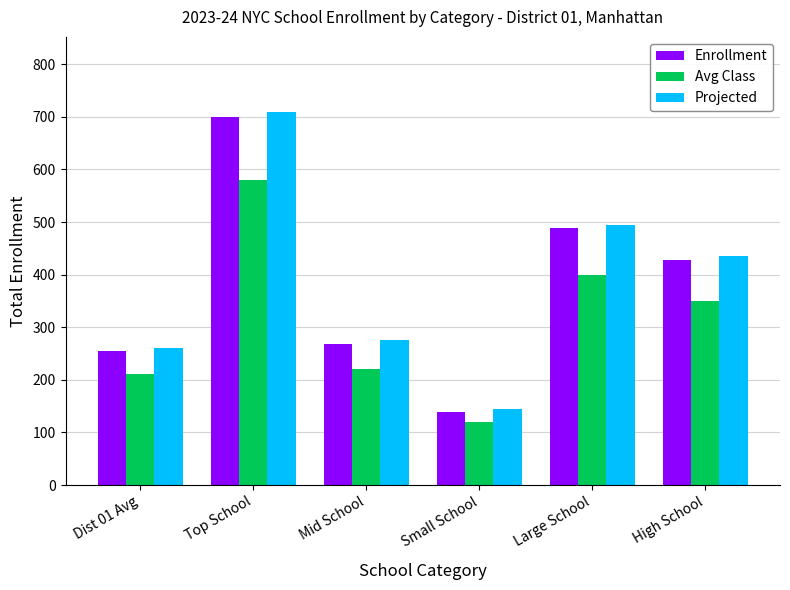

How many values in the Projected series are below 435?

3